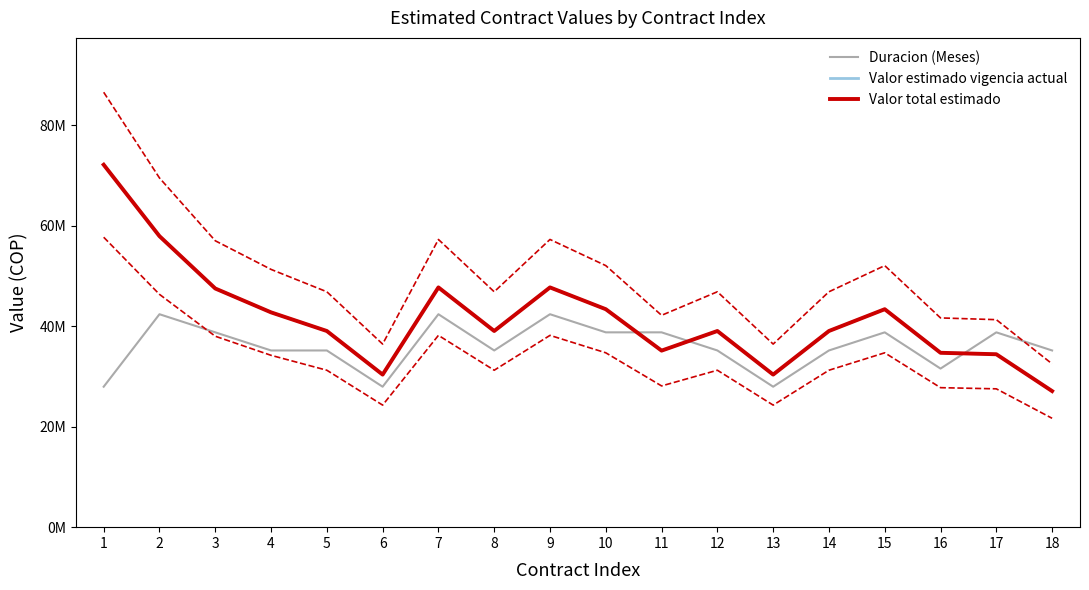

Reading left to right, what are all the values shown in this chart?

Duracion (Meses): 1=27942200	2=42362200	3=38757200	4=35152200	5=35152200	6=27942200	7=42362200	8=35152200	9=42362200	10=38757200	11=38757200	12=35152200	13=27942200	14=35152200	15=38757200	16=31547200	17=38757200	18=35152200
Valor estimado vigencia actual: 1=72100000	2=57893000	3=47480000	4=42732000	5=39024000	6=30352000	7=47696000	8=39024000	9=47696000	10=43360000	11=35120000	12=39024000	13=30352000	14=39024000	15=43360000	16=34688000	17=34400000	18=27072000
Valor total estimado: 1=72100000	2=57893000	3=47480000	4=42732000	5=39024000	6=30352000	7=47696000	8=39024000	9=47696000	10=43360000	11=35120000	12=39024000	13=30352000	14=39024000	15=43360000	16=34688000	17=34400000	18=27072000